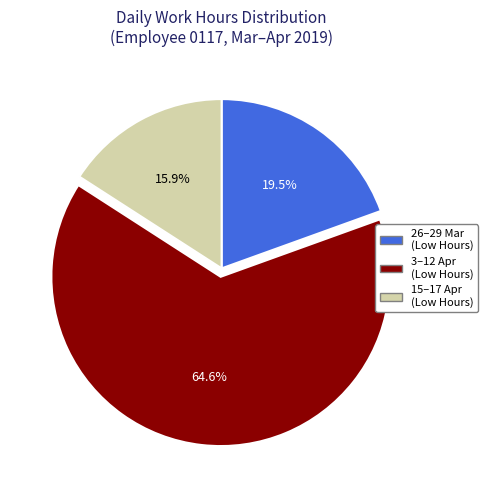

Does 15–17 Apr (Low Hours) account for over 50% of the chart?

No